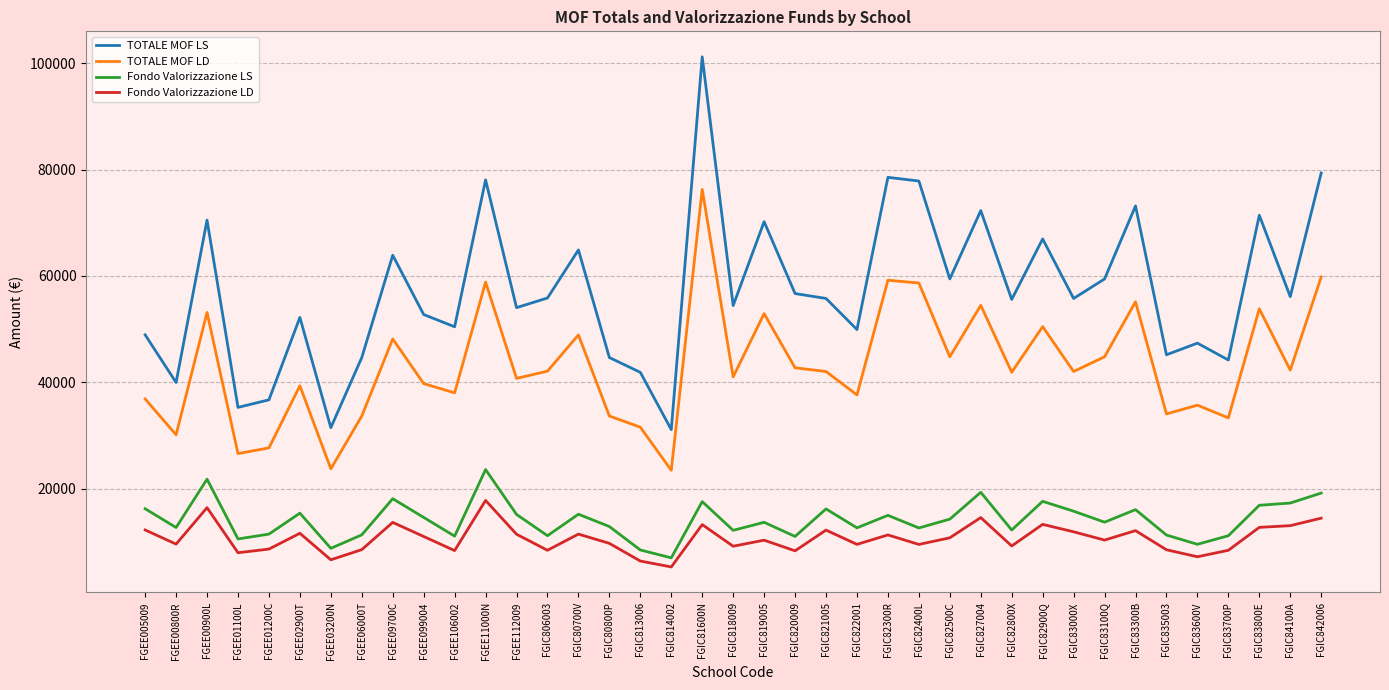

How many lines are shown in the chart?

4